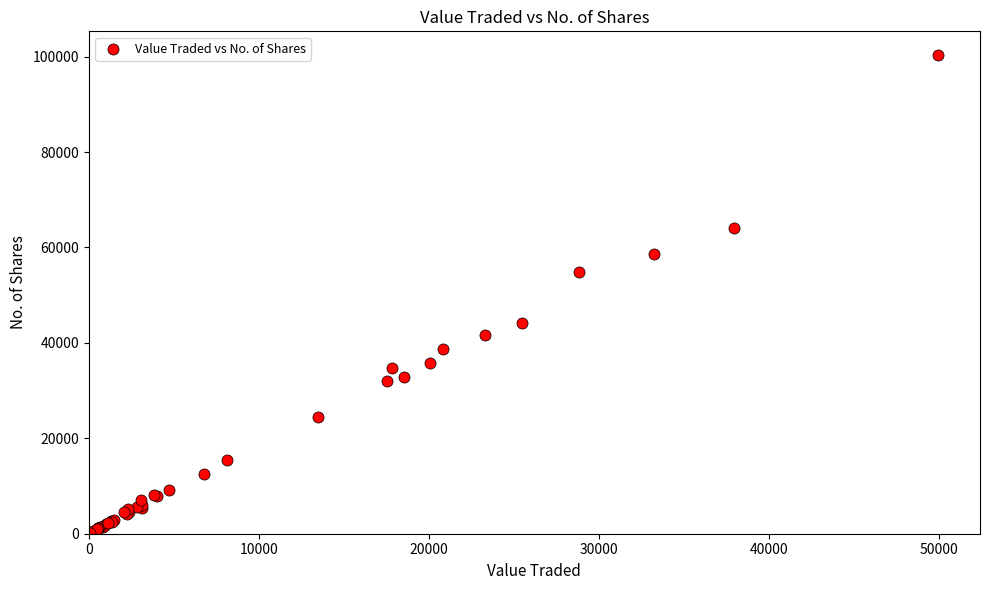

What Y value in the scatter plot is closest to 50174?

54879